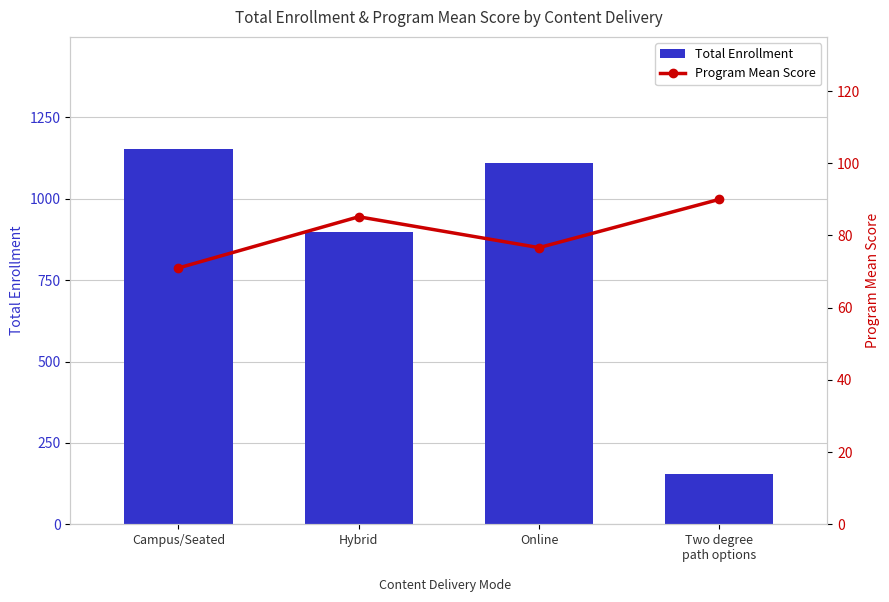

Reading left to right, list all the values displayed in this chart.

Total Enrollment: 1152.0	897.0	1110.0	154.0
Program Mean Score: 71.0	85.2	76.6	90.0